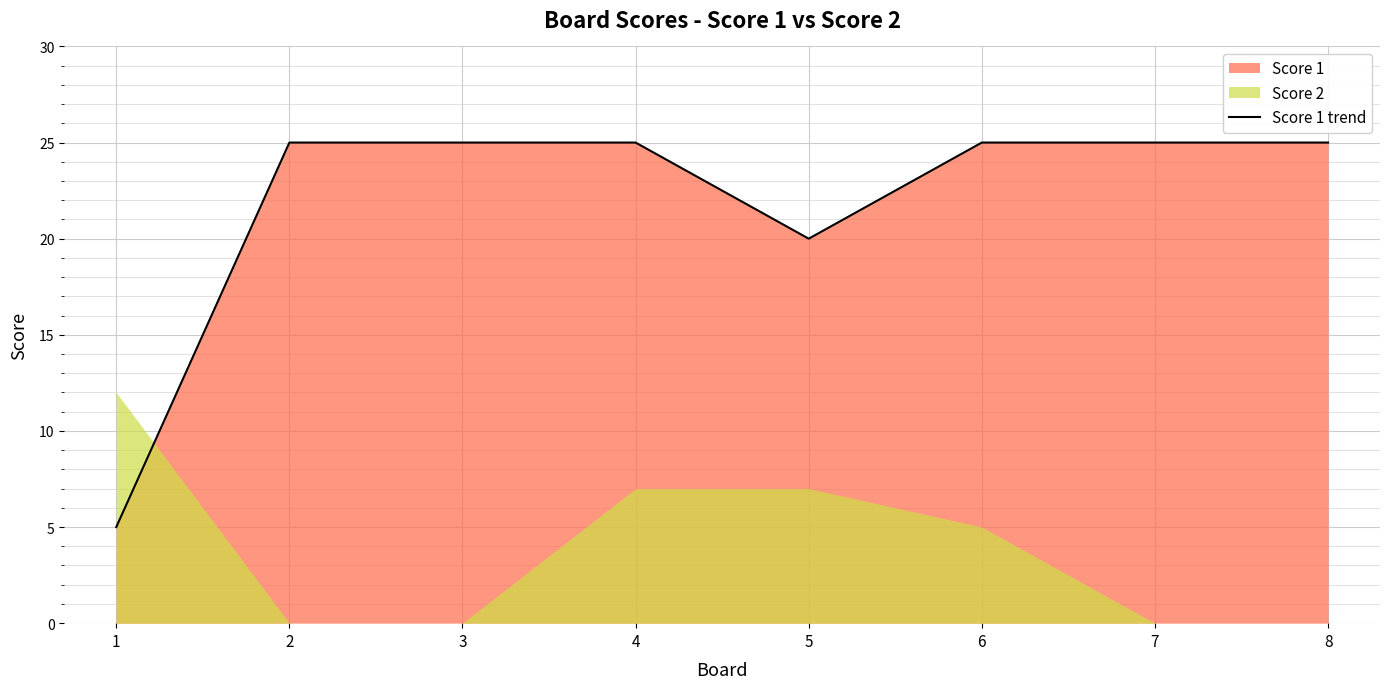

What is the maximum value shown in the chart?

25